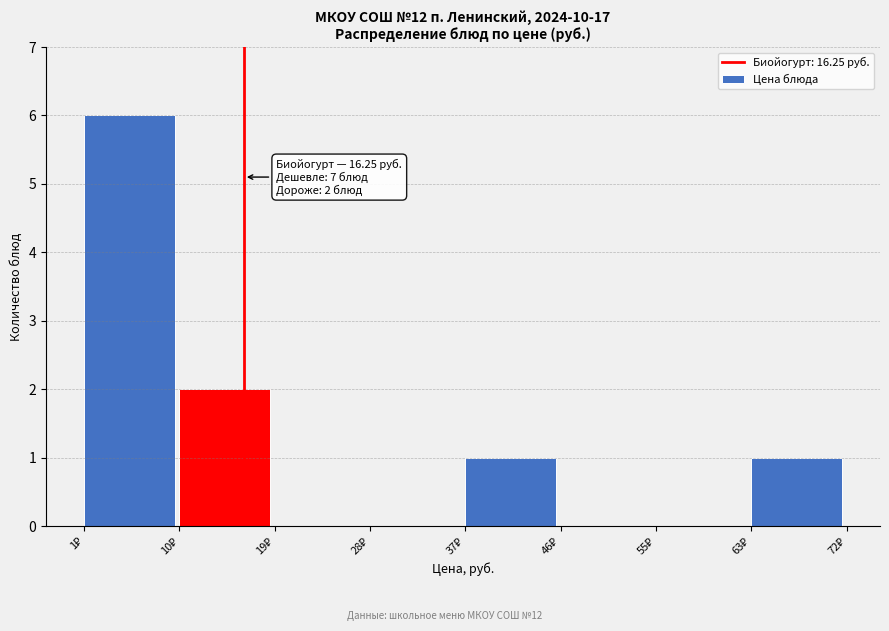

Which range on the x-axis has the tallest bar?

1 to 10